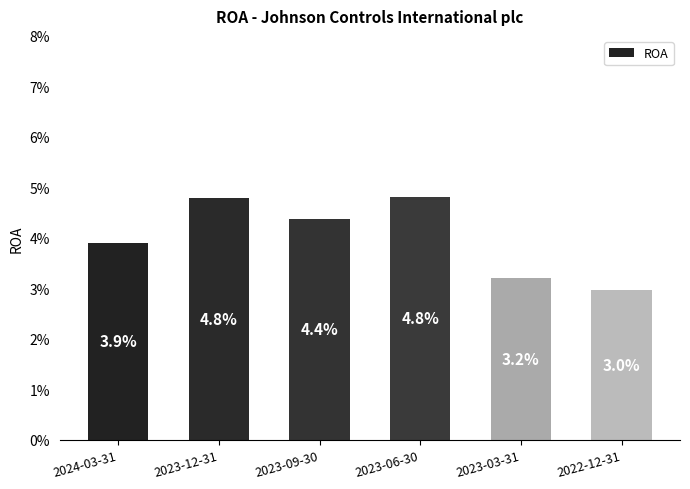

Does the chart contain any negative values?

No